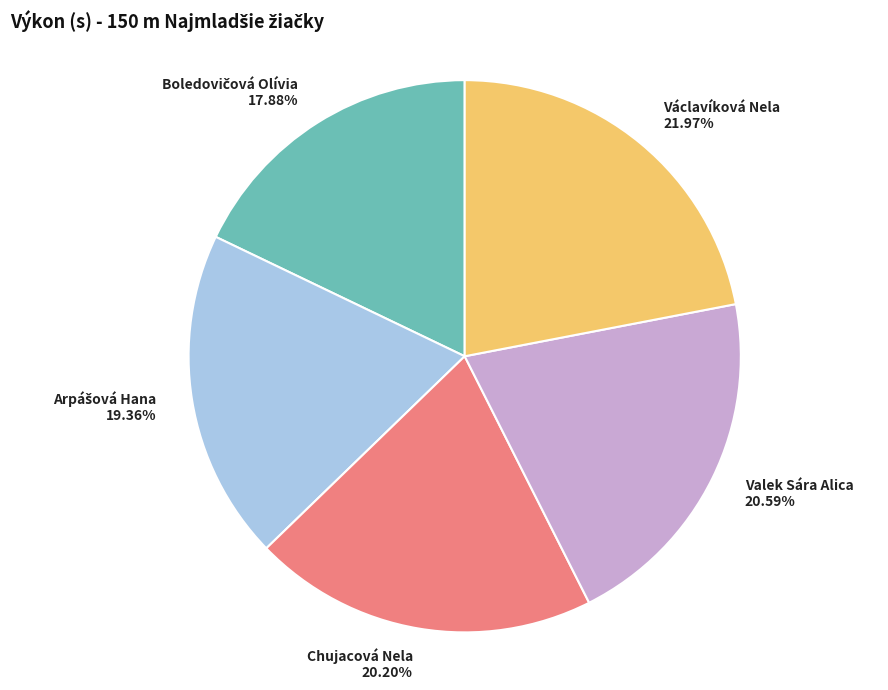

What is the ratio of the value at Chujacová Nela 20.20% to the value at Valek Sára Alica 20.59%?

1.0